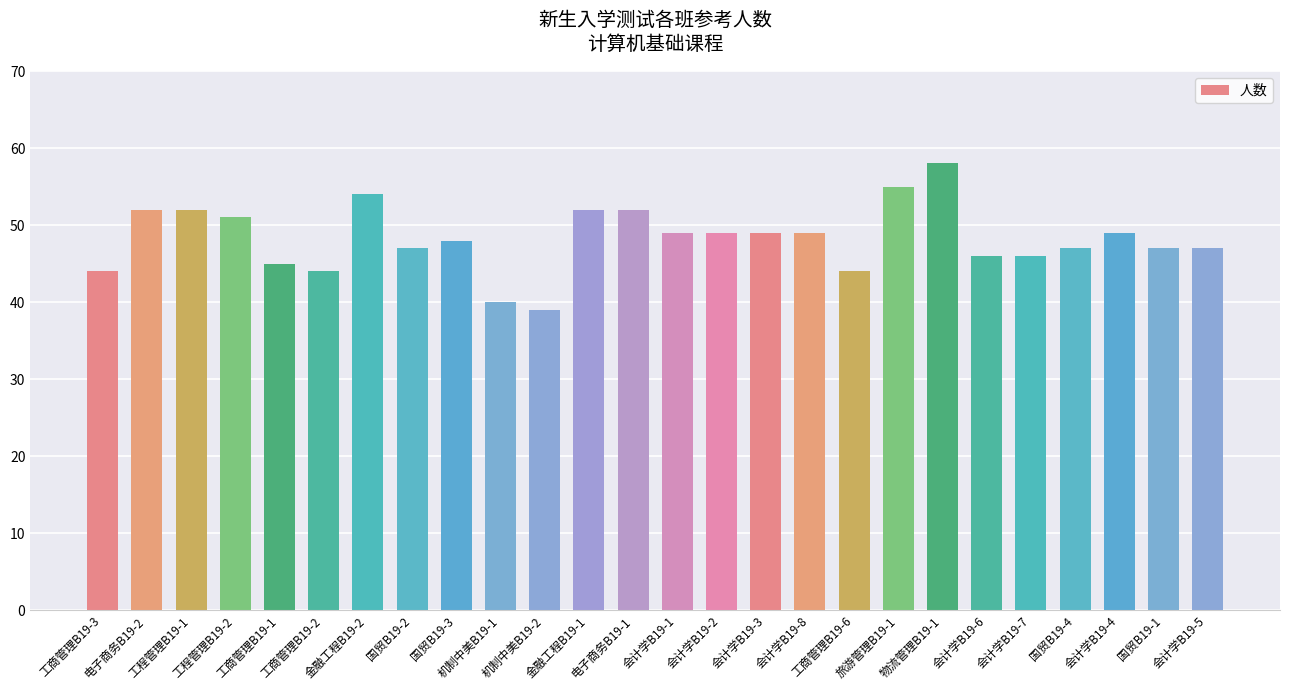

Reading left to right, what are all the values shown in this chart?

44	52	52	51	45	44	54	47	48	40	39	52	52	49	49	49	49	44	55	58	46	46	47	49	47	47